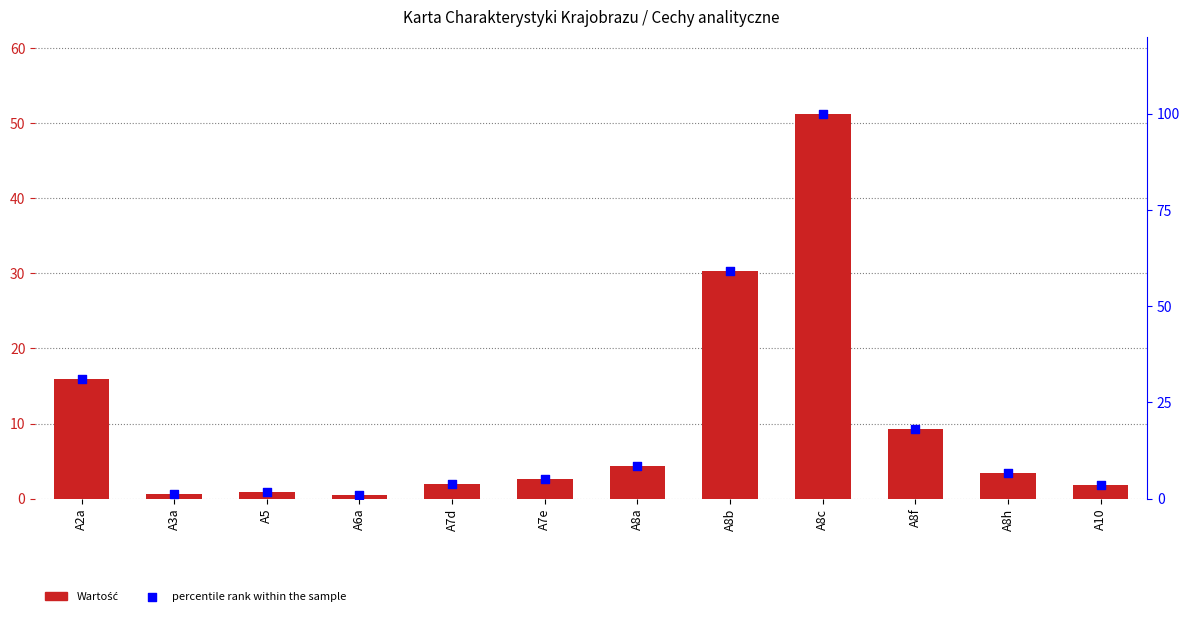

What are all the series names shown in the legend?

Wartość, percentile rank within the sample